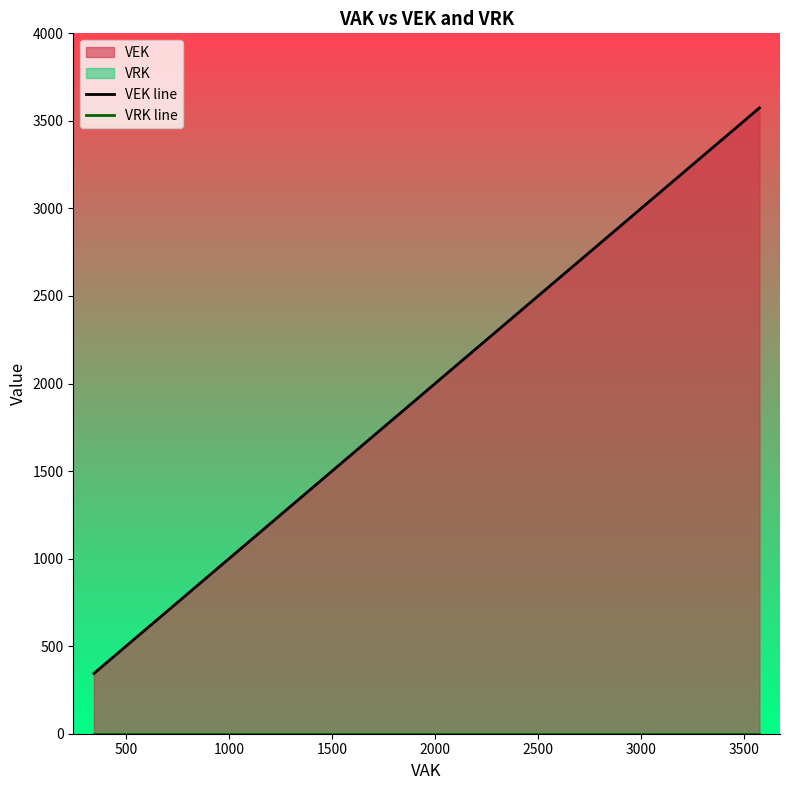

Which series has the largest total across all categories?

VEK line